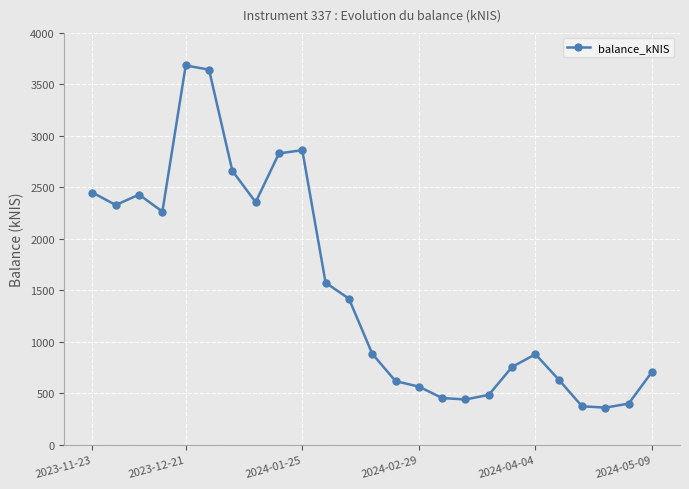

What is the sum of all values?

38049.2